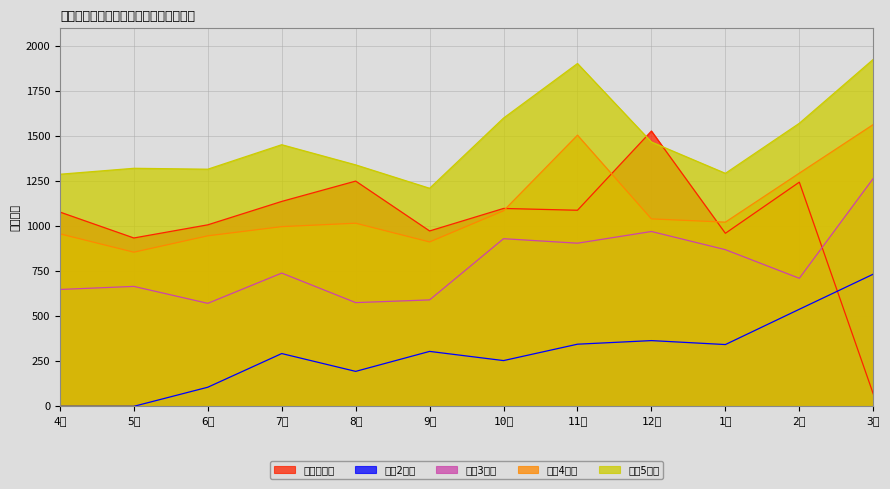

Reading left to right, extract all data points from this chart.

令和元年度: 1079	935	1008	1138	1251	974	1099	1089	1529	961	1245	69
令和2年度: 0	0	106	293	194	305	254	345	365	343	539	734
令和3年度: 649	666	572	740	576	591	931	906	971	870	711	1266
令和4年度: 958	856	947	998	1017	913	1086	1506	1041	1023	1295	1565
令和5年度: 1289	1322	1317	1453	1341	1211	1601	1904	1468	1294	1572	1927